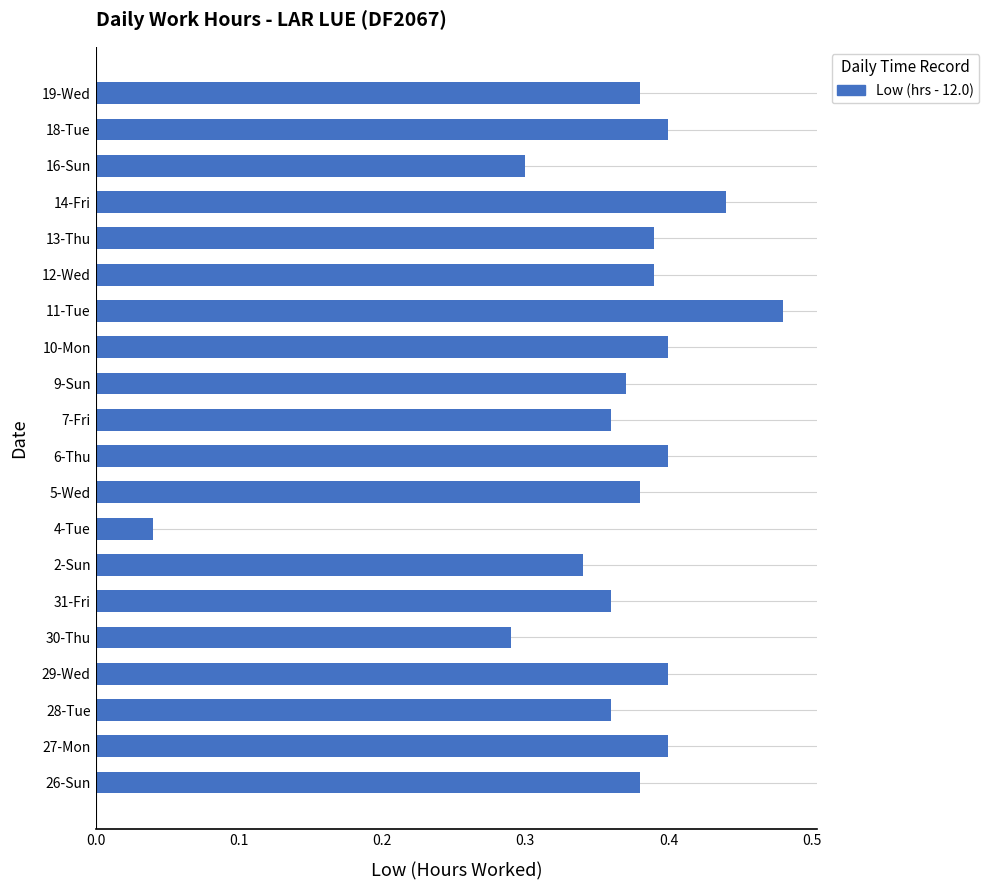

What is the sum of the values at 18-Tue and 10-Mon?

0.8